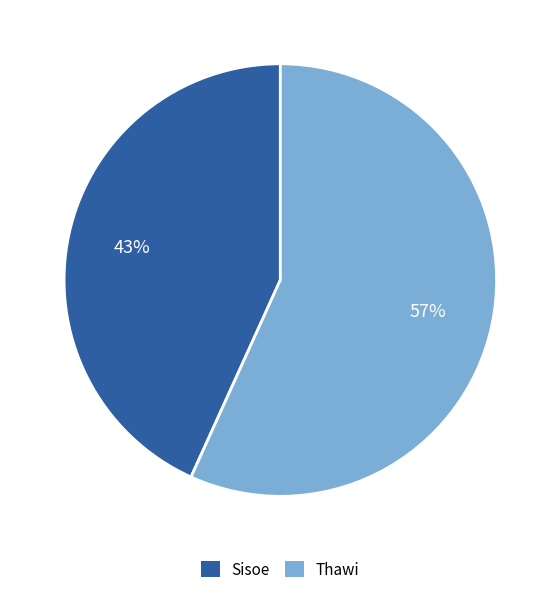

Which slice represents more than half of the pie?

Thawi